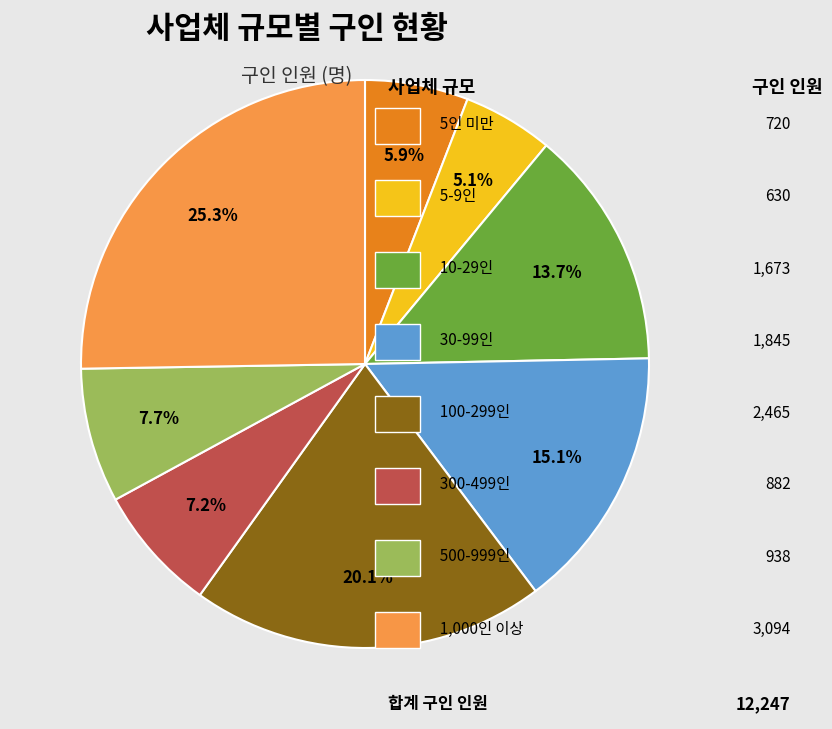

Is there any slice that represents more than half of the pie?

No